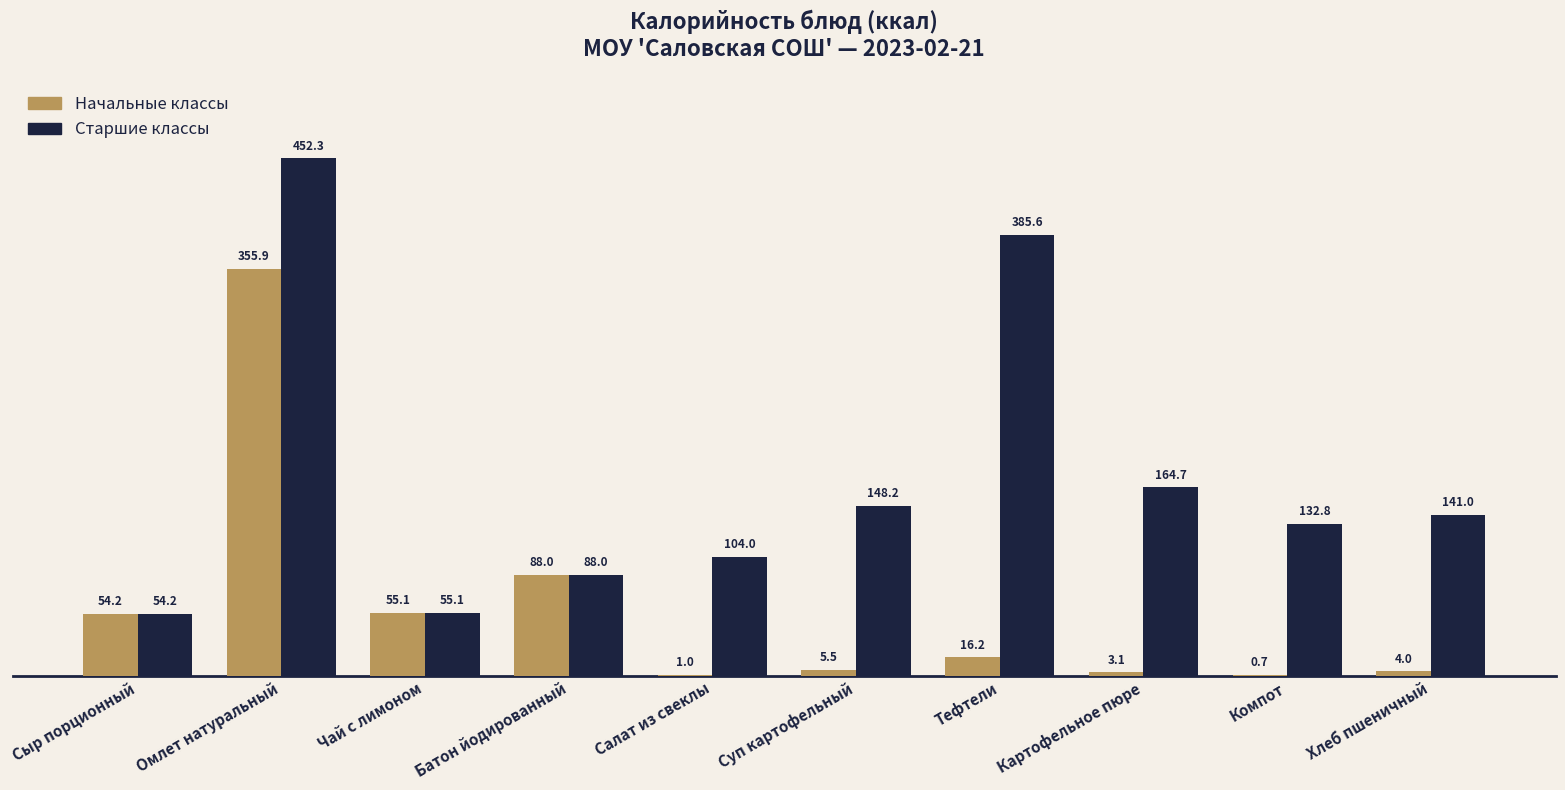

What is the average value of the Начальные классы series?

58.4